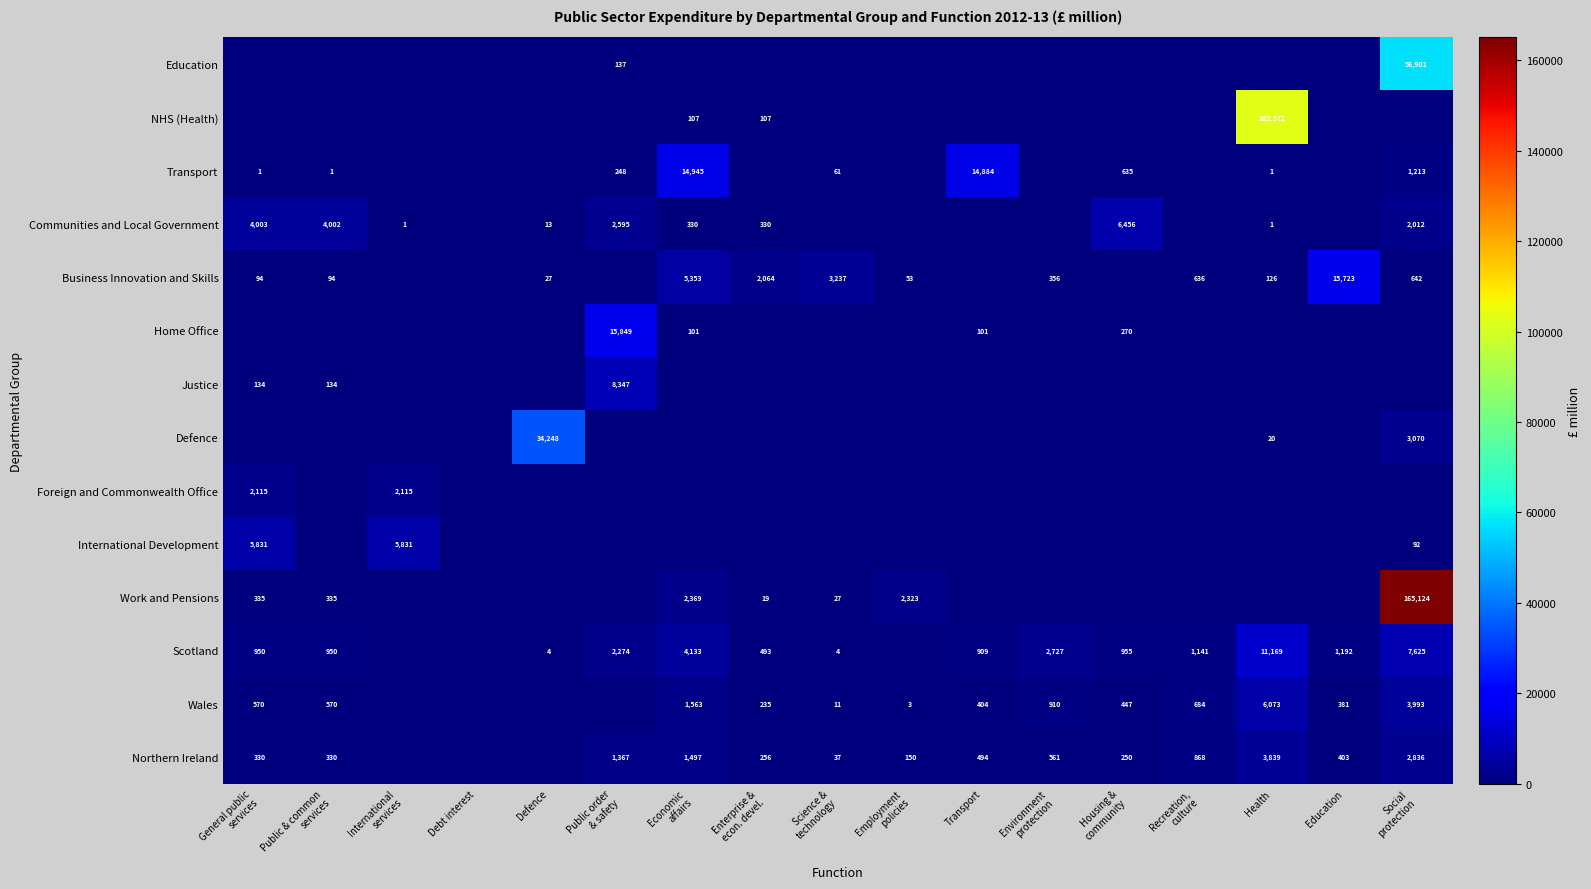

The value of Justice at Education is 0. True or false?

True